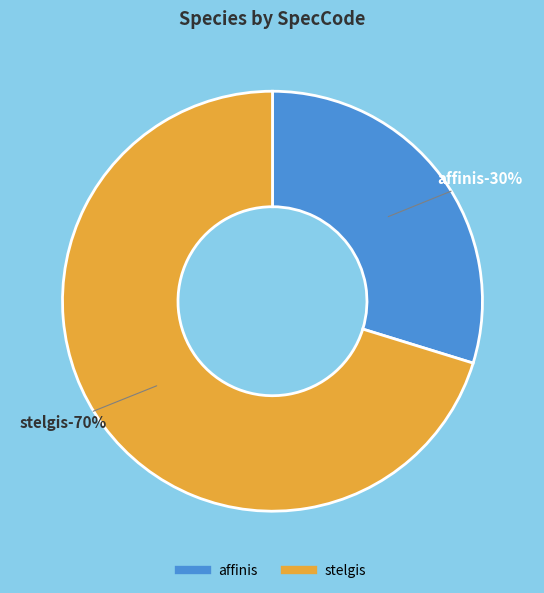

Approximately how many times larger is the value at stelgis compared to affinis?

2.4